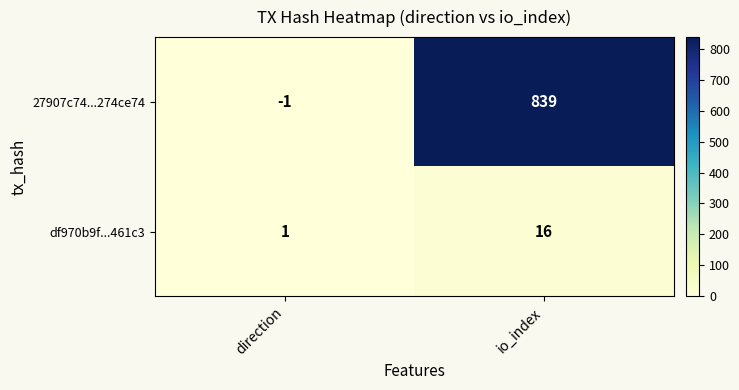

Where is df970b9f...461c3 nearest to the value 8?

direction